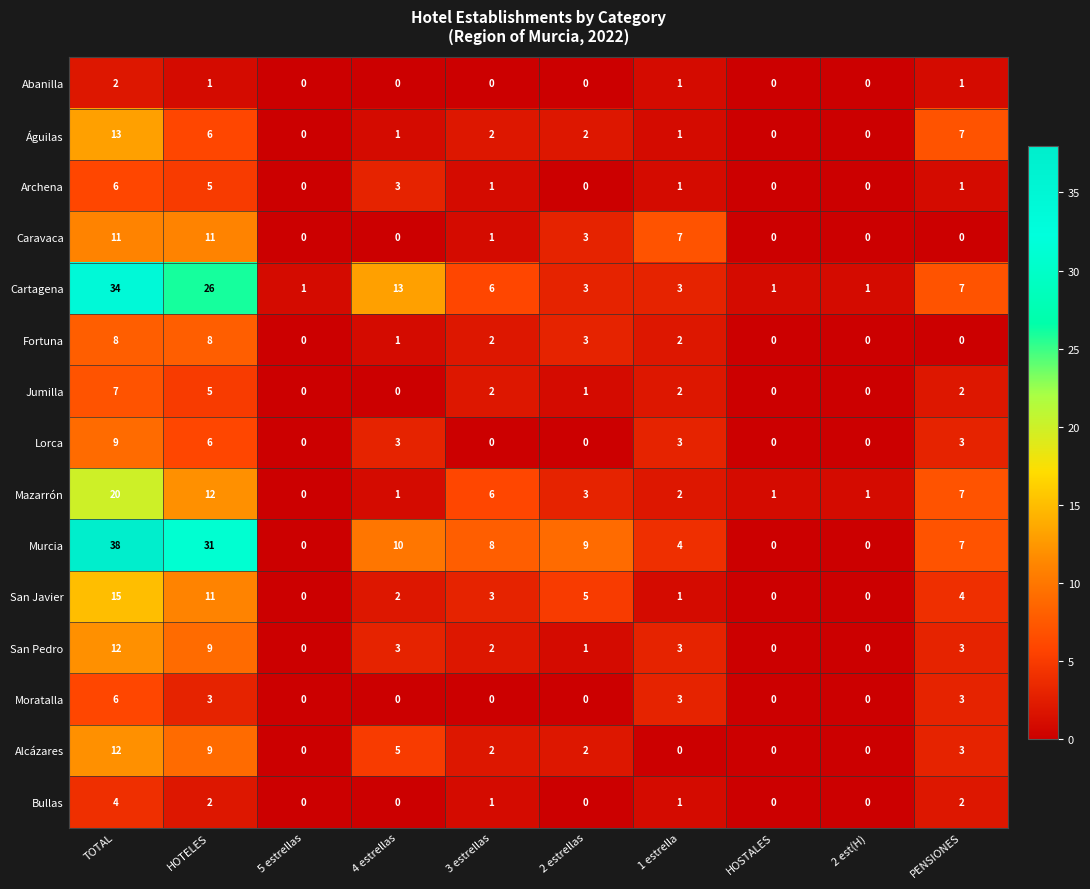

The value of Murcia at 1 estrella is 2. True or false?

False